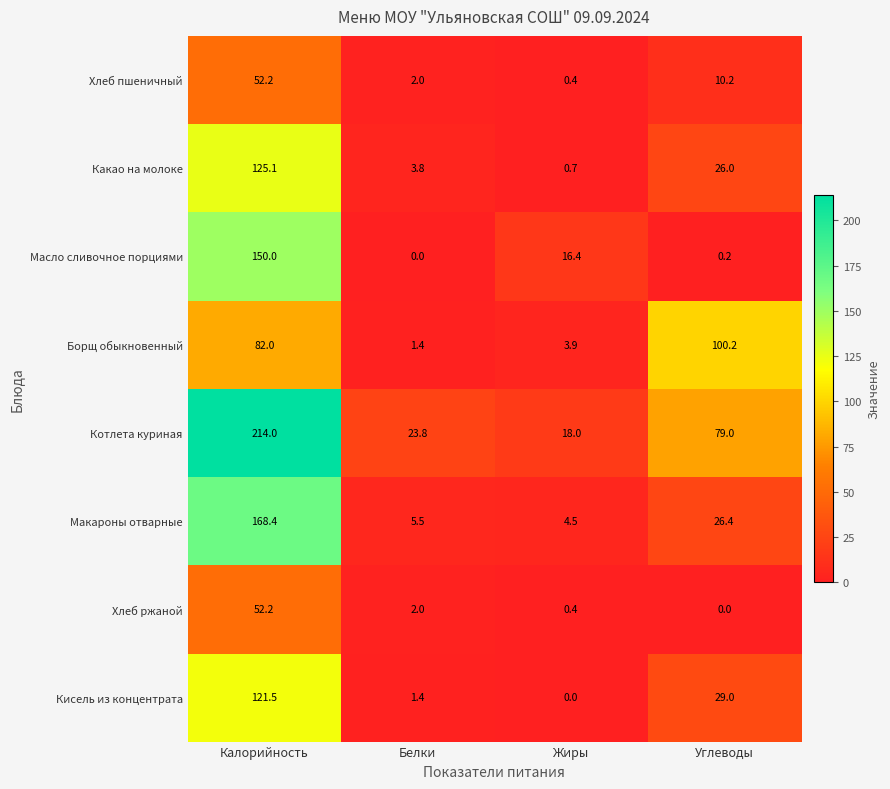

What is the sum of the Хлеб пшеничный values at Жиры and Белки?

2.4